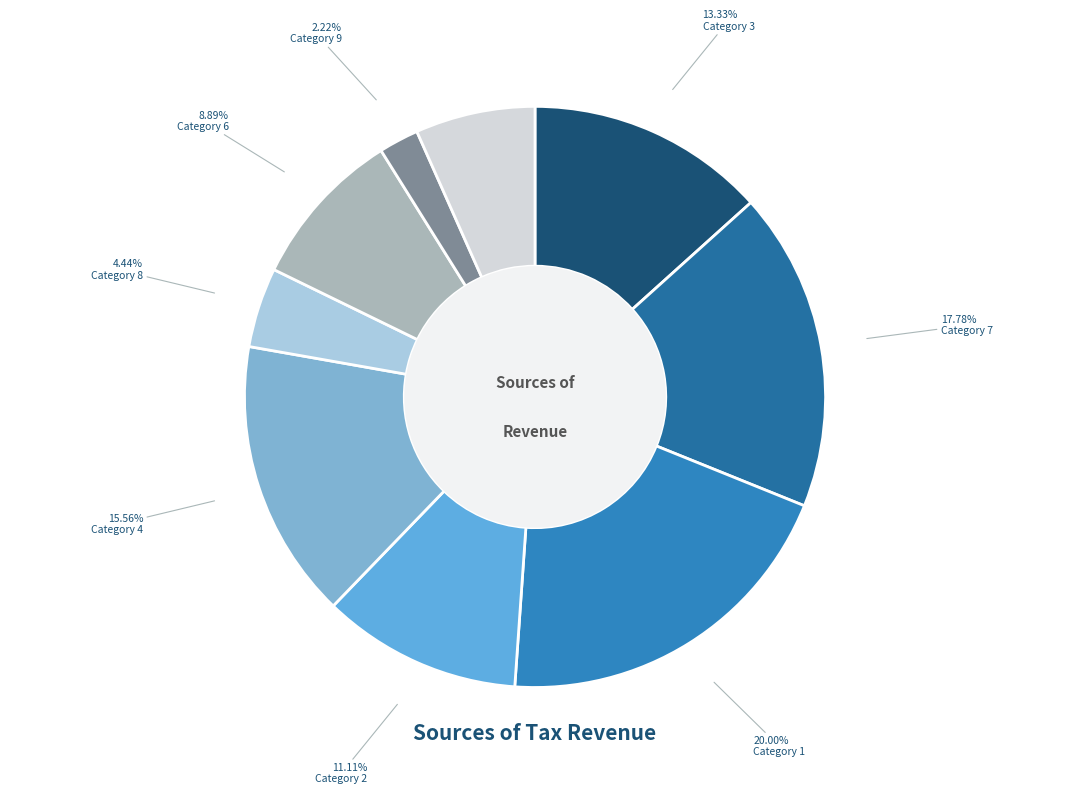

Which category has the biggest portion of the pie?

1